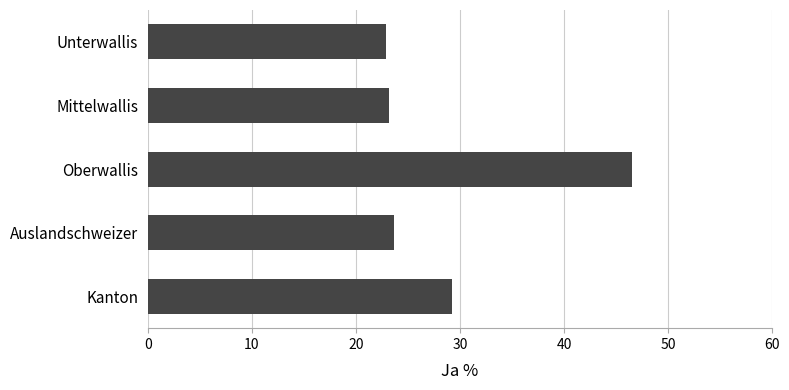

Reading top to bottom, extract all data points from this chart.

22.9	23.2	46.5	23.7	29.2